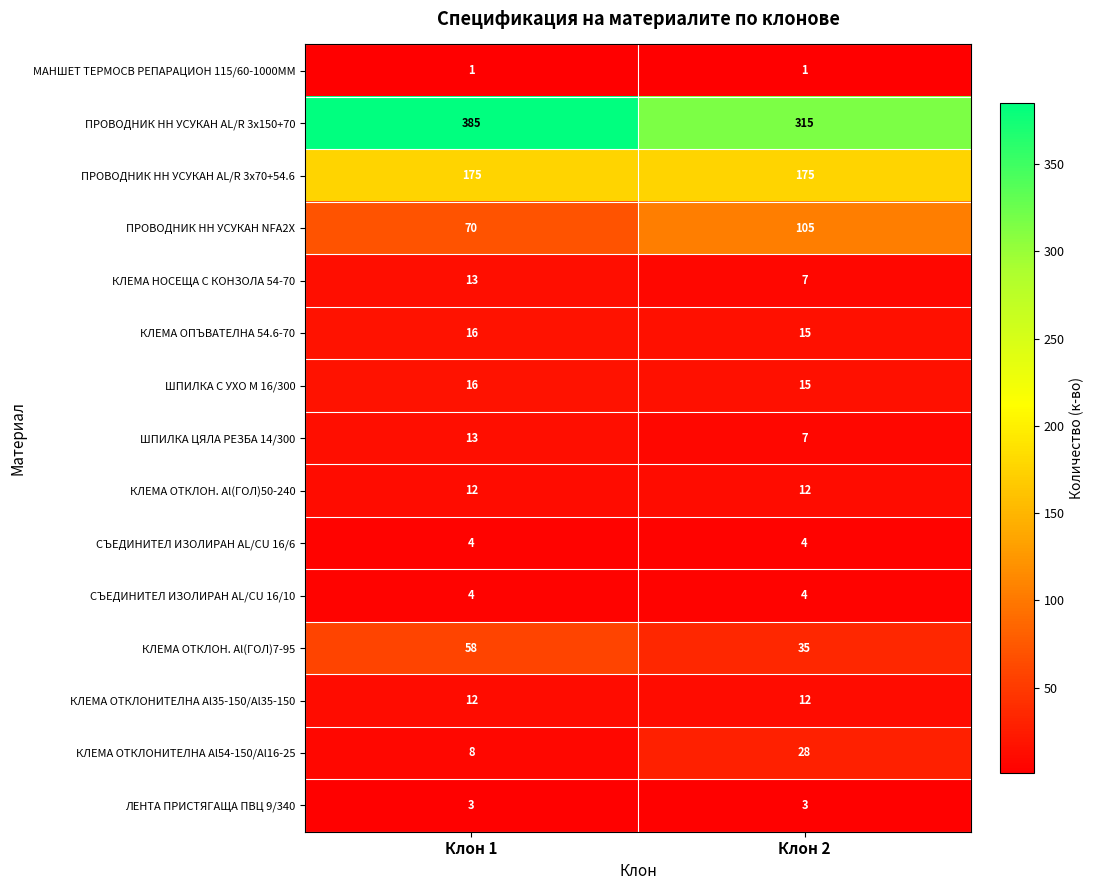

List the labels in order of ШПИЛКА ЦЯЛА РЕЗБА 14/300 value, smallest first.

Клон 2, Клон 1